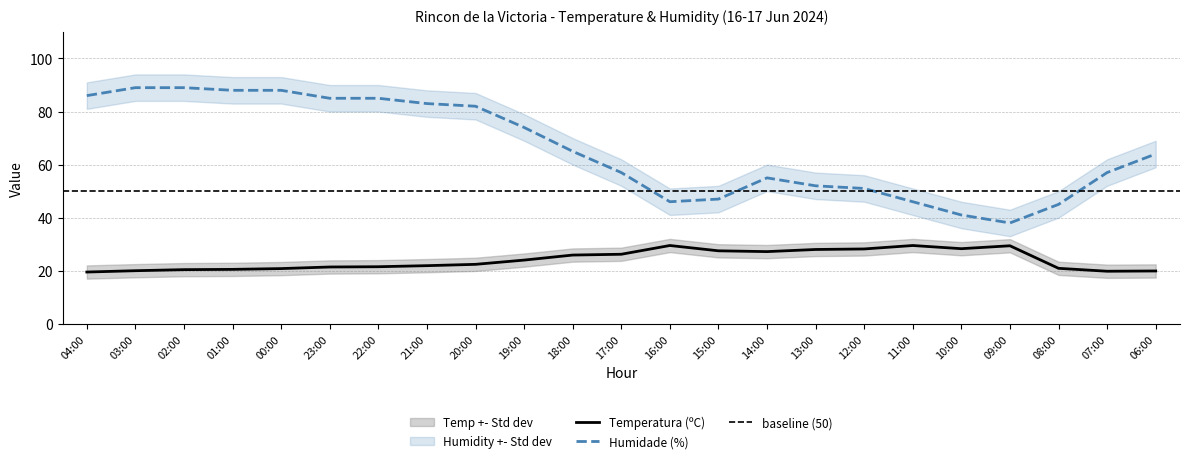

What is the difference between the highest and lowest values at 11:00?

16.5